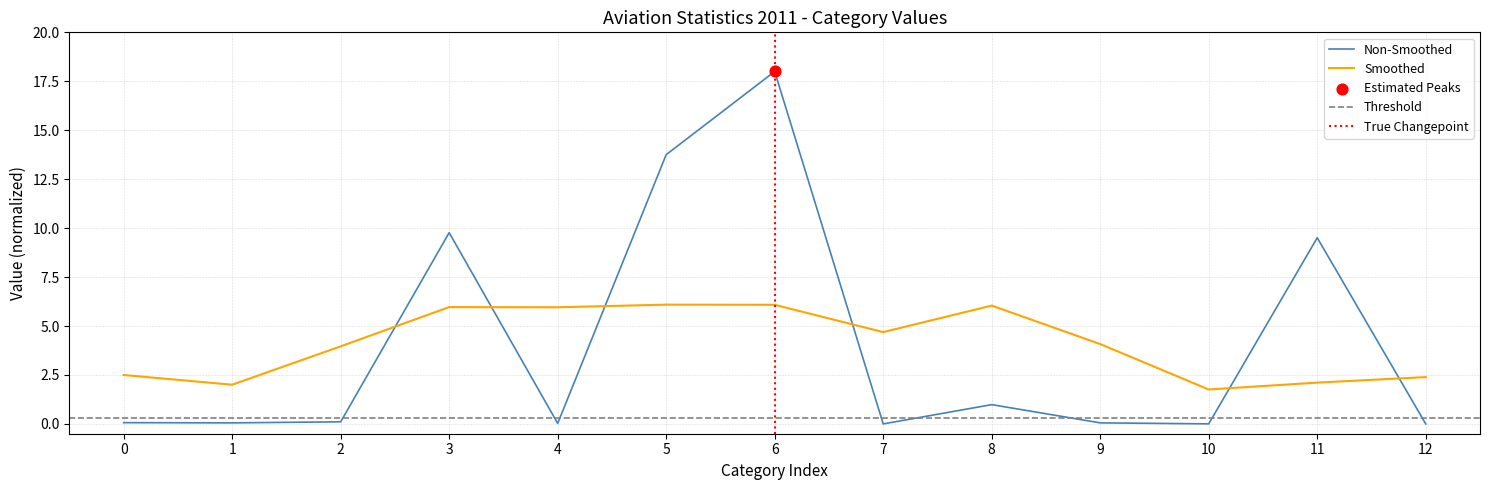

After their last crossing, which series has the higher values: Non-Smoothed or Smoothed?

Smoothed